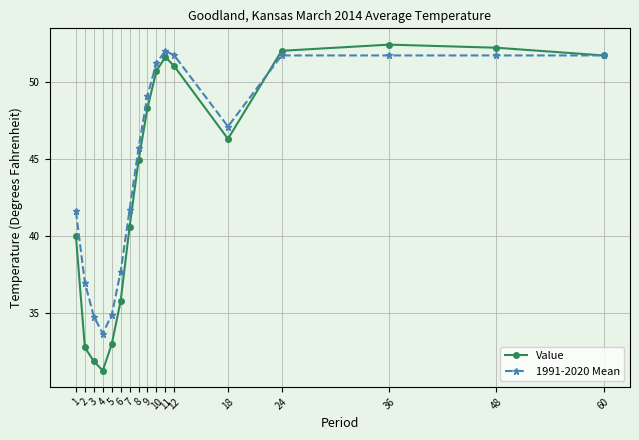

At 5, list the series in order from smallest to largest.

Value, 1991-2020 Mean